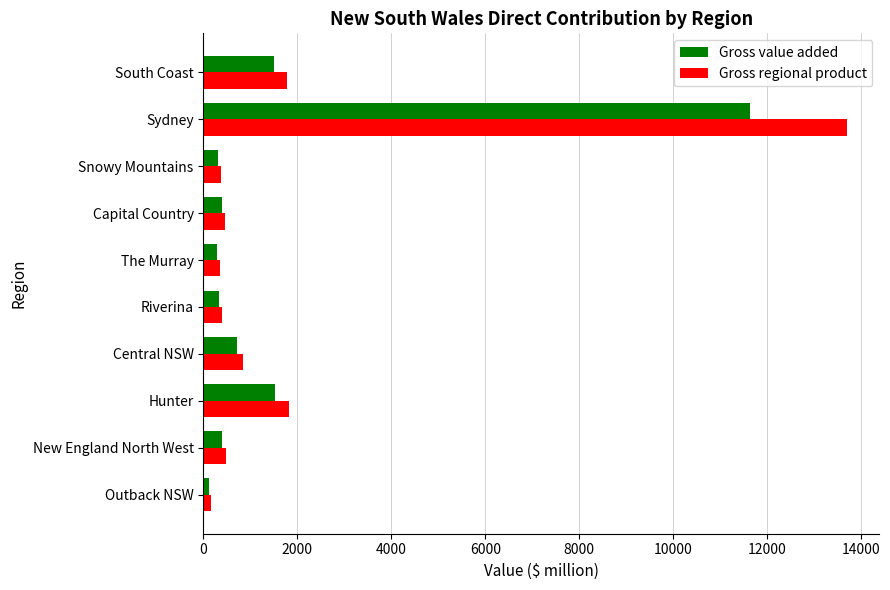

List the series in order of their peak value, lowest first.

Gross value added, Gross regional product